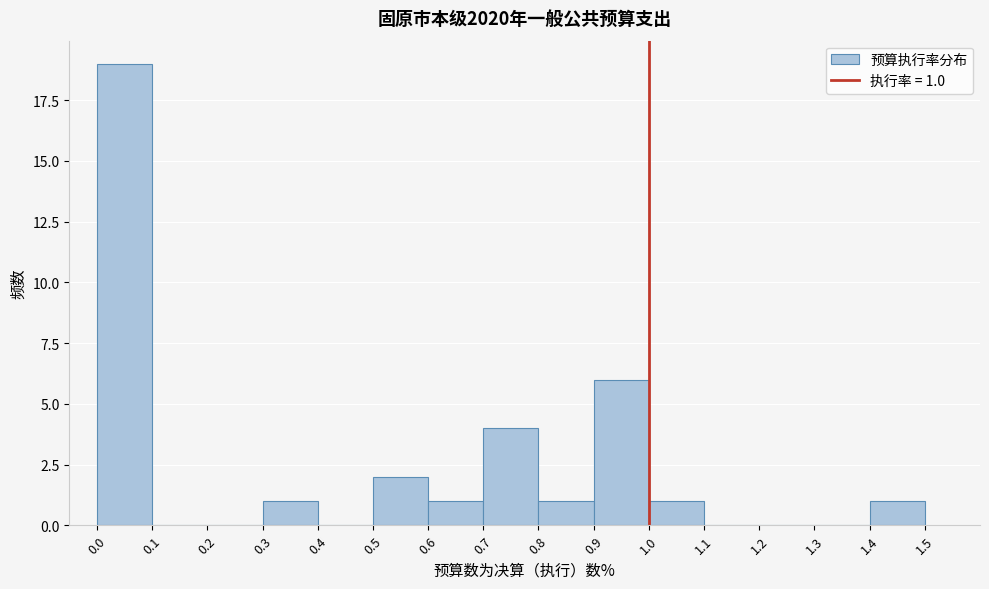

Which range on the x-axis has the tallest bar?

0.0 to 0.1